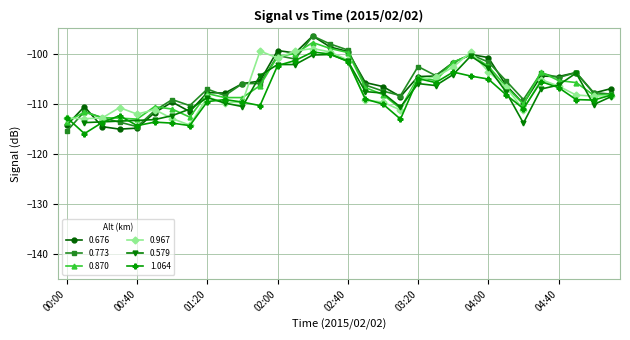

What is the sum of all 0.676 values?

-3400.9